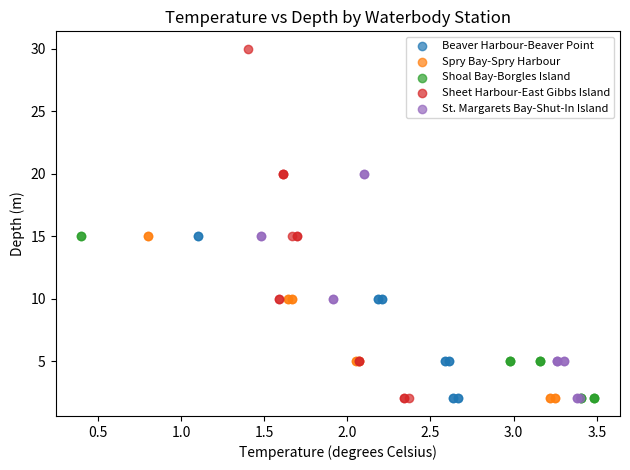

Which series has the widest spread of Y values?

Sheet Harbour-East Gibbs Island